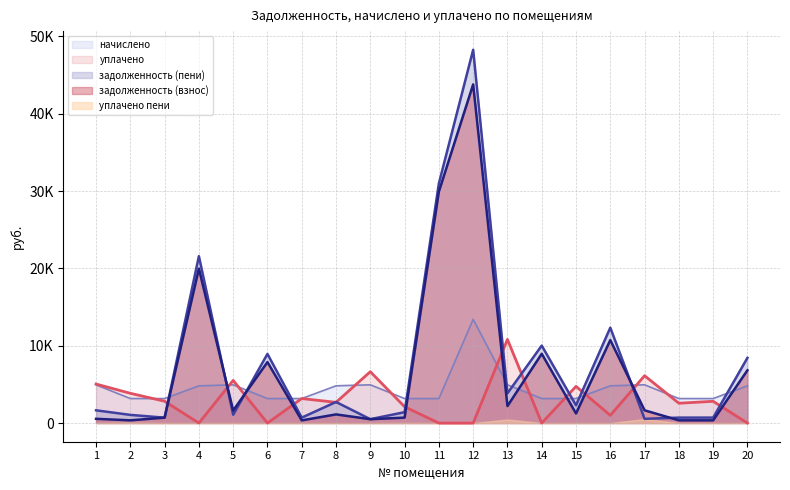

The value of задолженность (пени) at 15 is 3940.0. True or false?

False